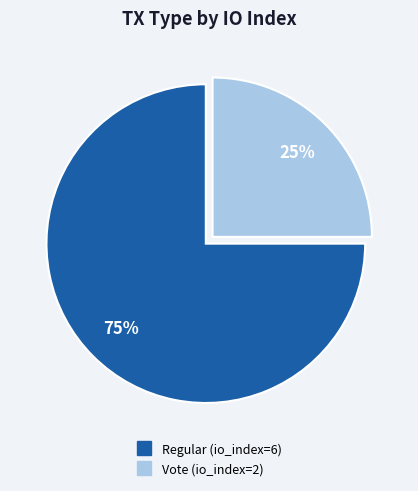

How many segments does this pie chart have?

2